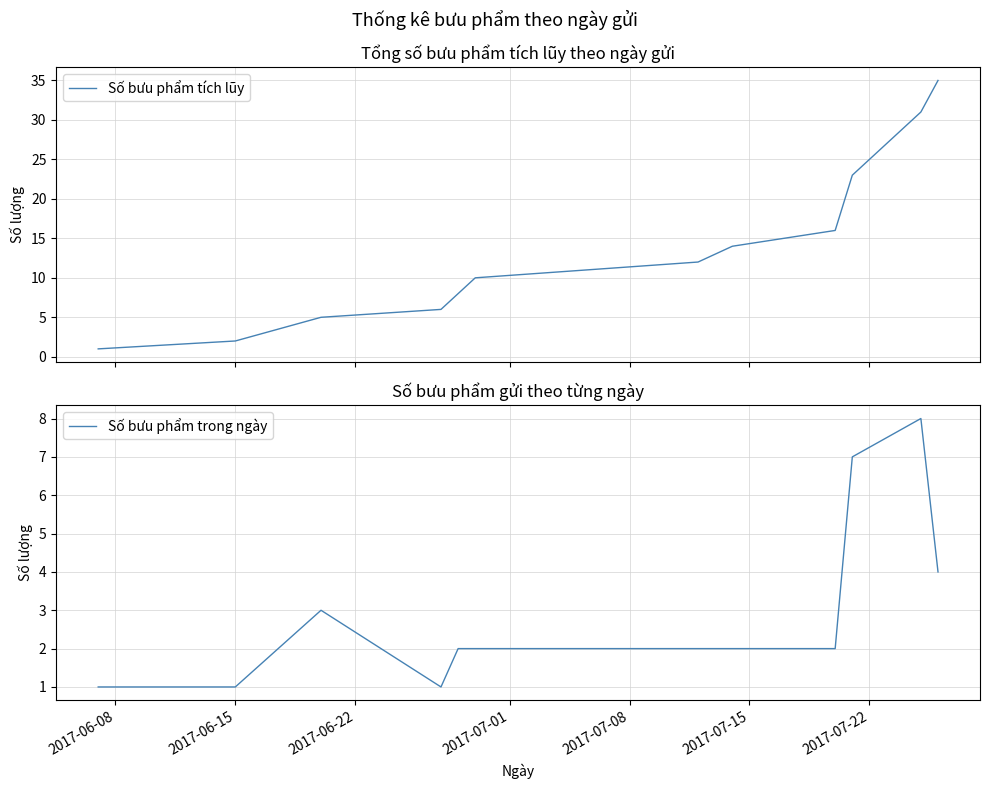

What is the highest value of the Số bưu phẩm tích lũy series?

35